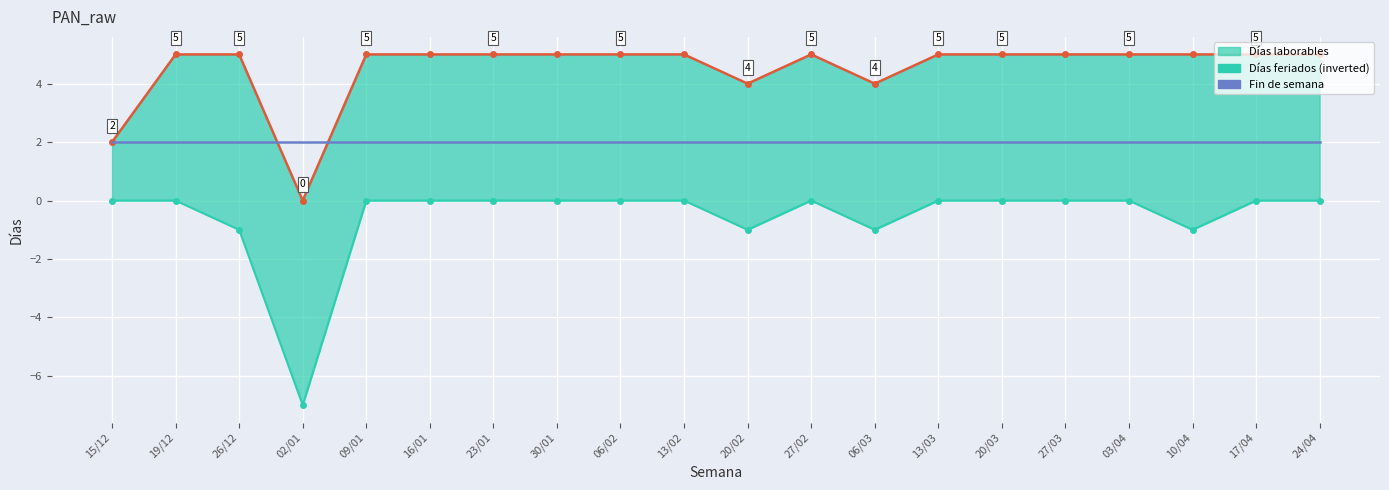

Count the Días feriados (bottom) values in the range 0 to 1.

15